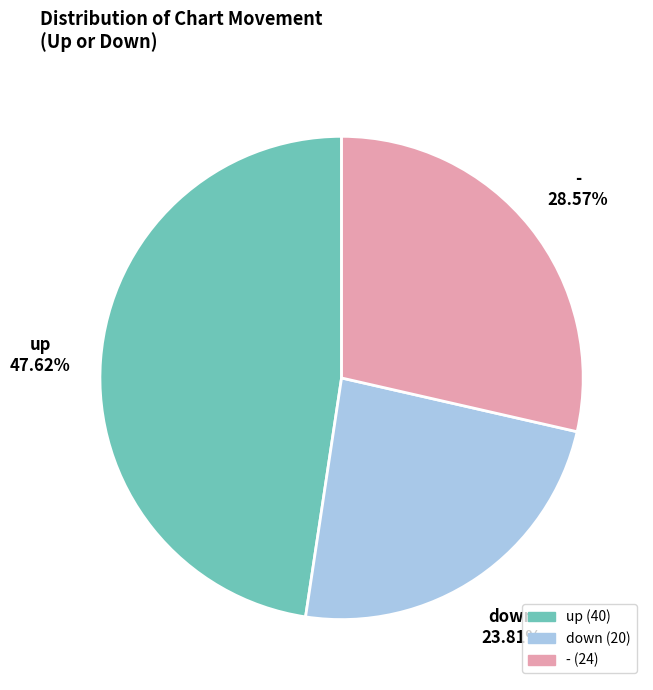

What is the largest slice in the pie chart?

up